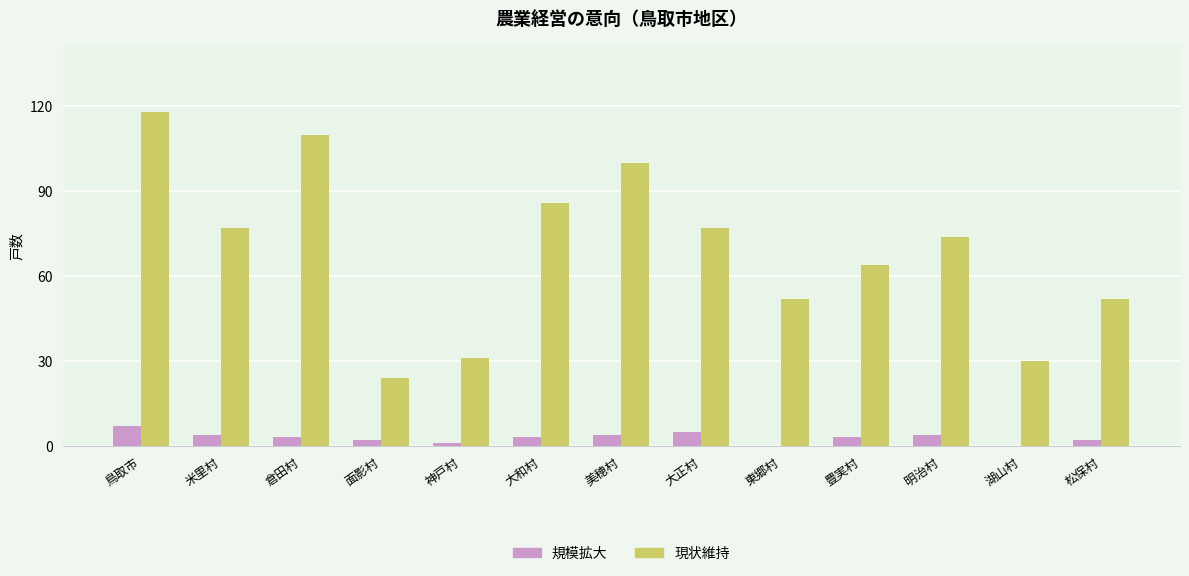

What is the total value across all series at 美穂村?

104